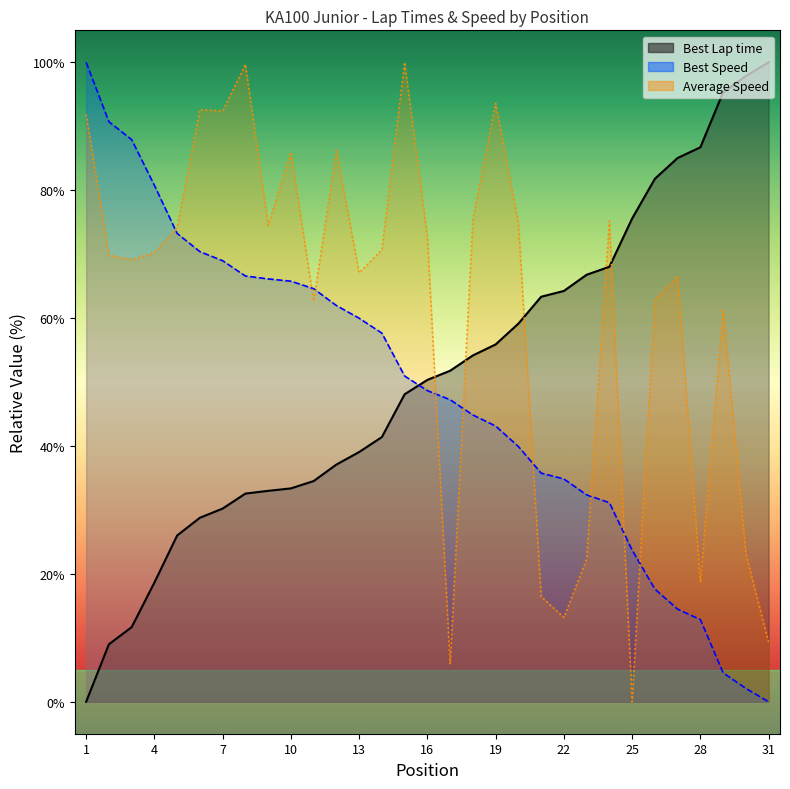

At how many categories does at least one series exceed 63?

30